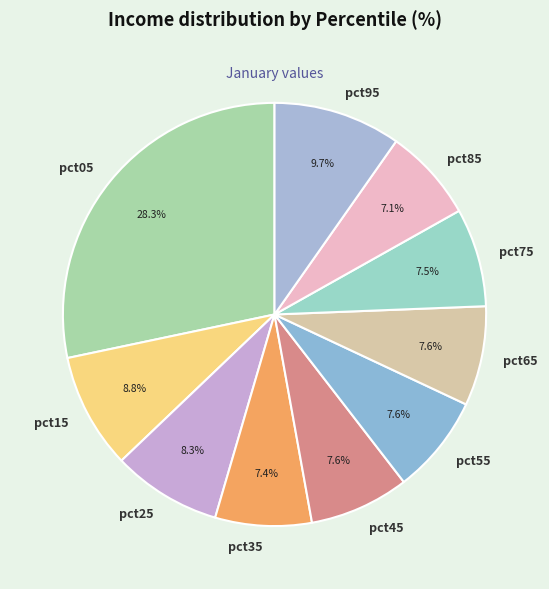

Is the sum of pct35 and pct65 greater than half?

No